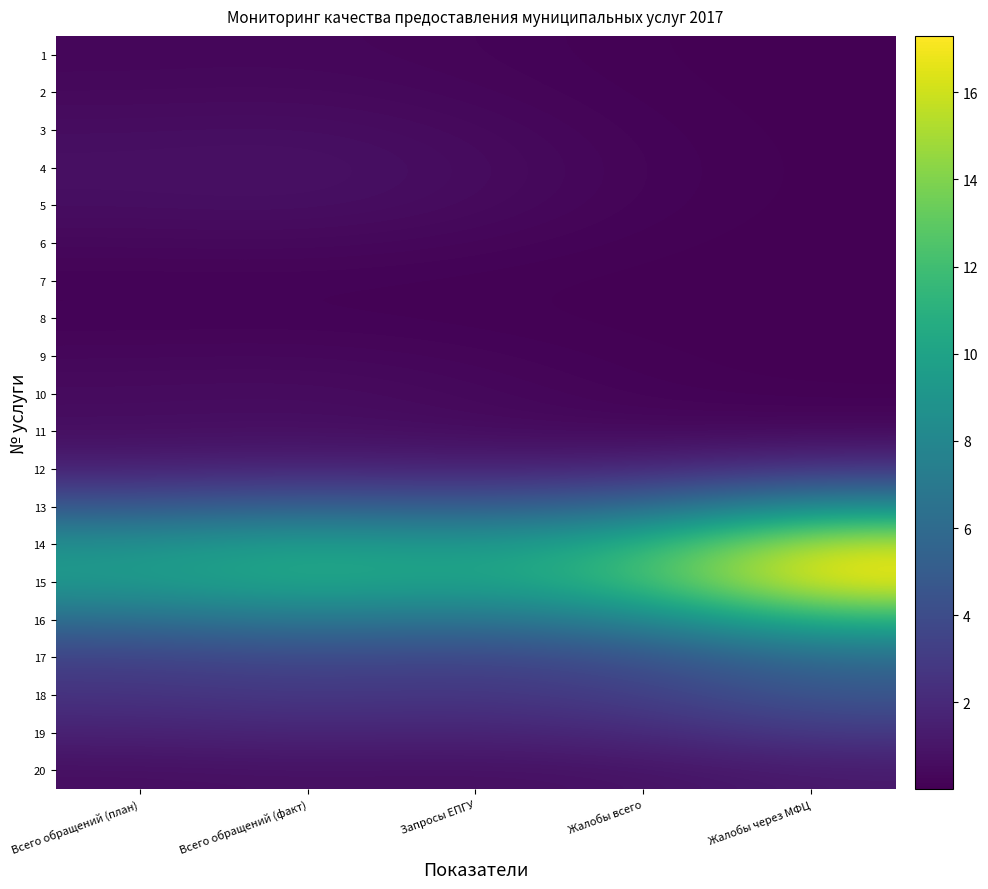

What is the total value across all series at Жалобы всего?

49.7